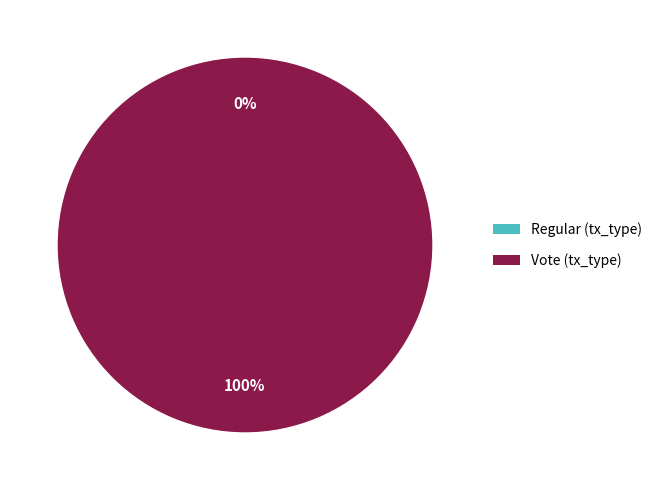

True or false: Regular (tx_type) accounts for 12% of the total.

False